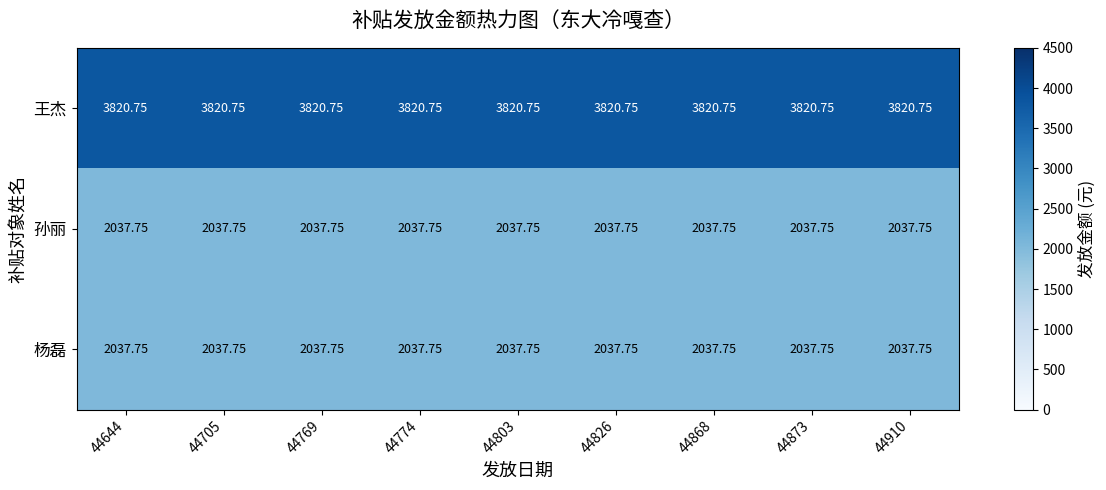

Is the value of 杨磊 at 44910 greater than the value of 王杰 at 44769?

No